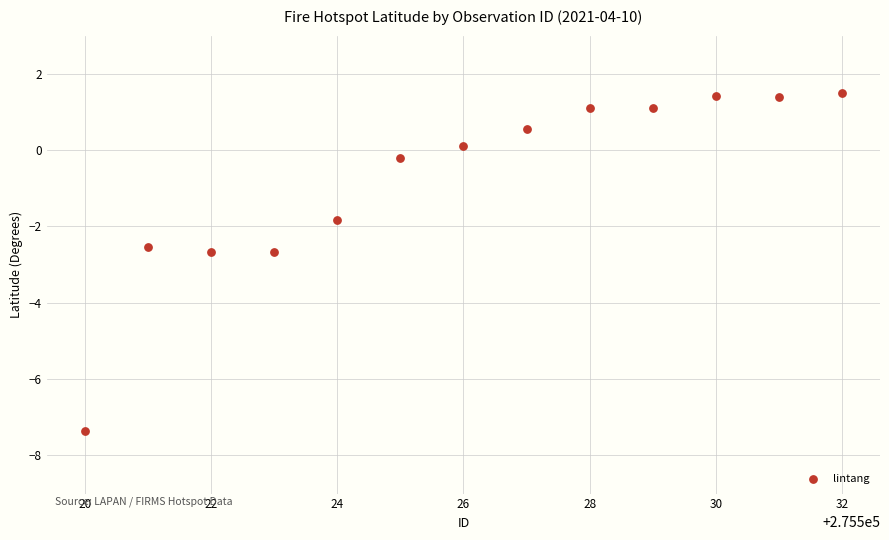

What Y value in the scatter plot is closest to -2?

-1.8